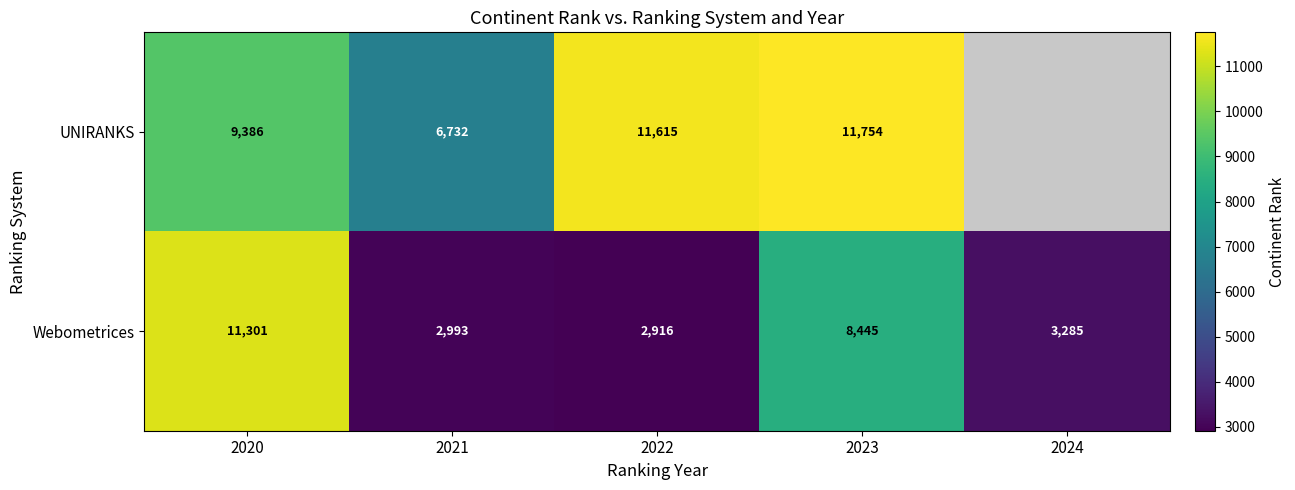

At which label does Webometrices first exceed 3285?

2020